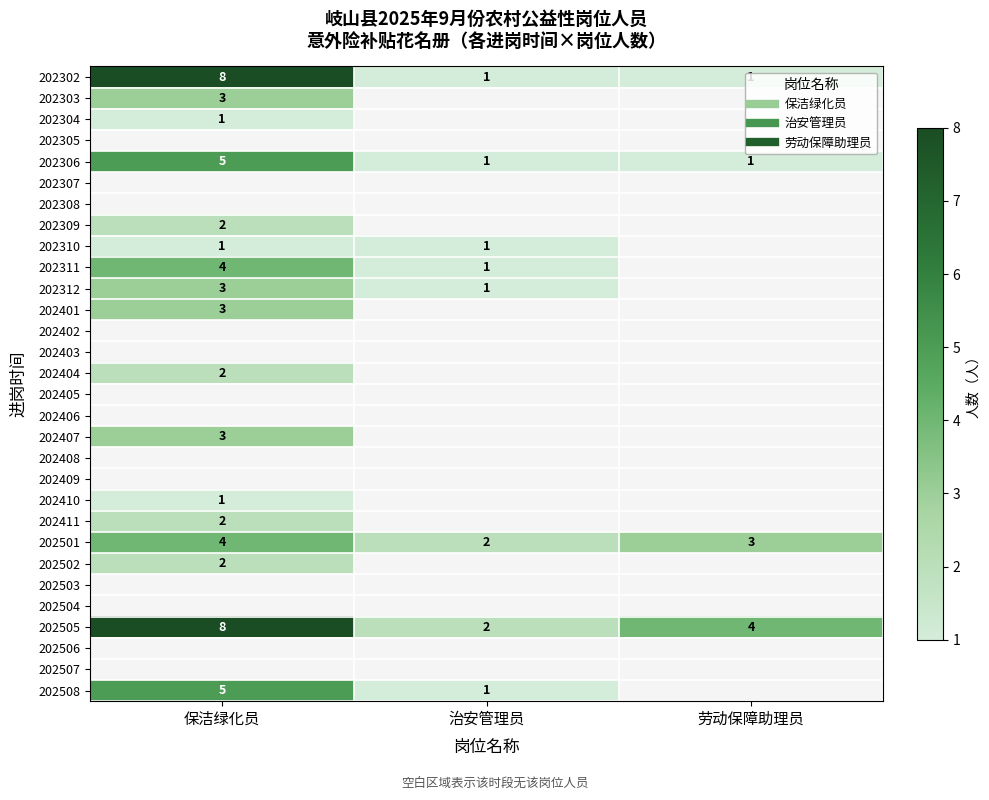

Is the value of 202308 at 劳动保障助理员 greater than the value of 202303 at 劳动保障助理员?

No